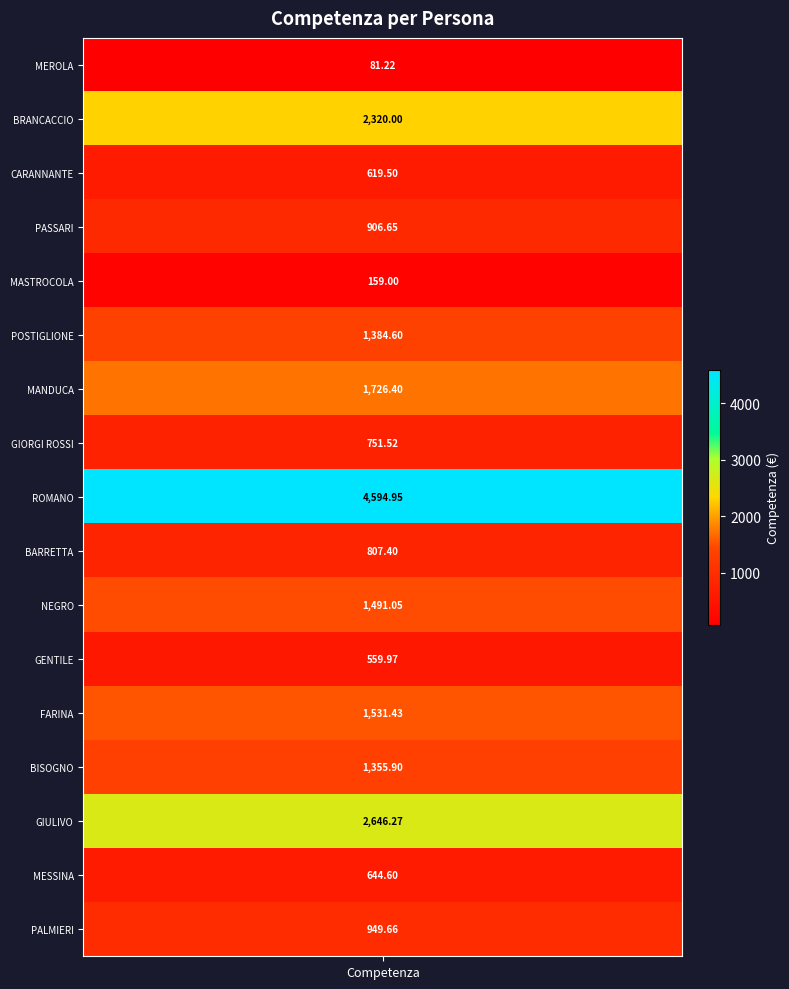

What is the smallest value displayed?

81.2